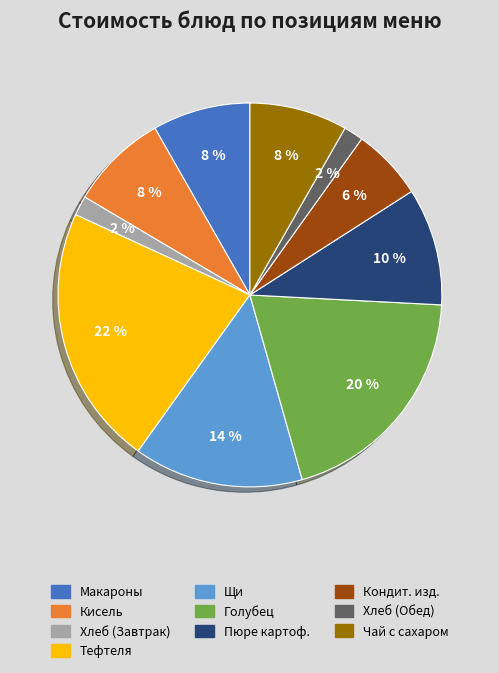

To the nearest percent, what is the average slice percentage?

10%